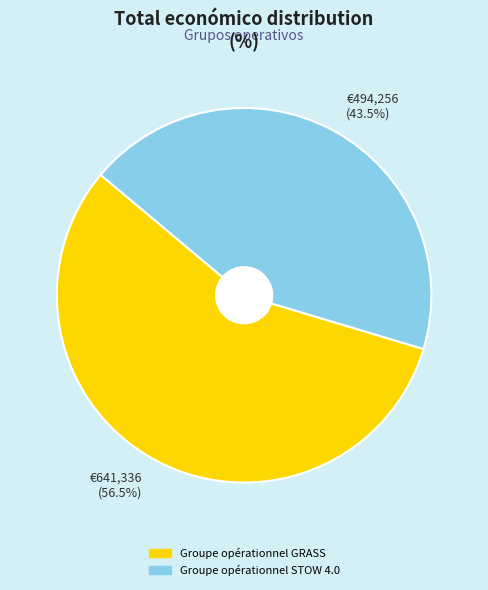

Rank the categories by value from highest to lowest.

€641,336 (56.5%), €494,256 (43.5%)